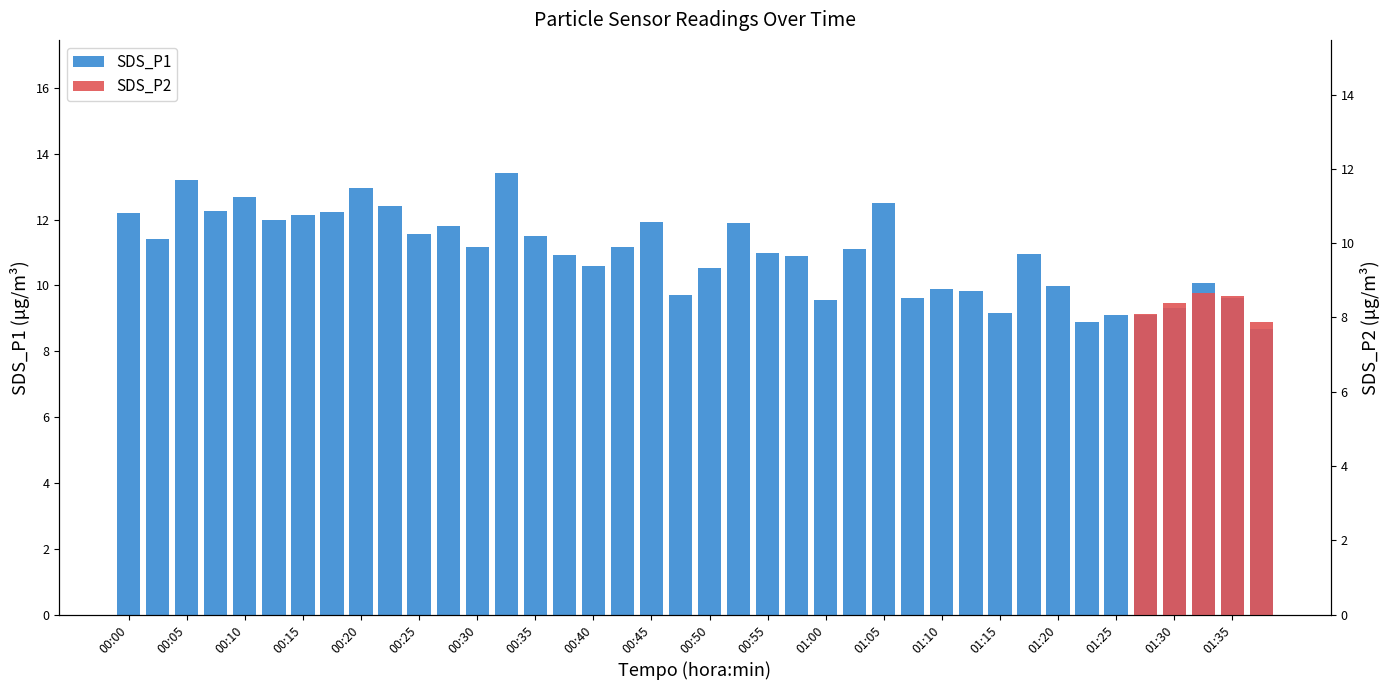

What is the change in value from 00:27 to 00:40?

-1.2